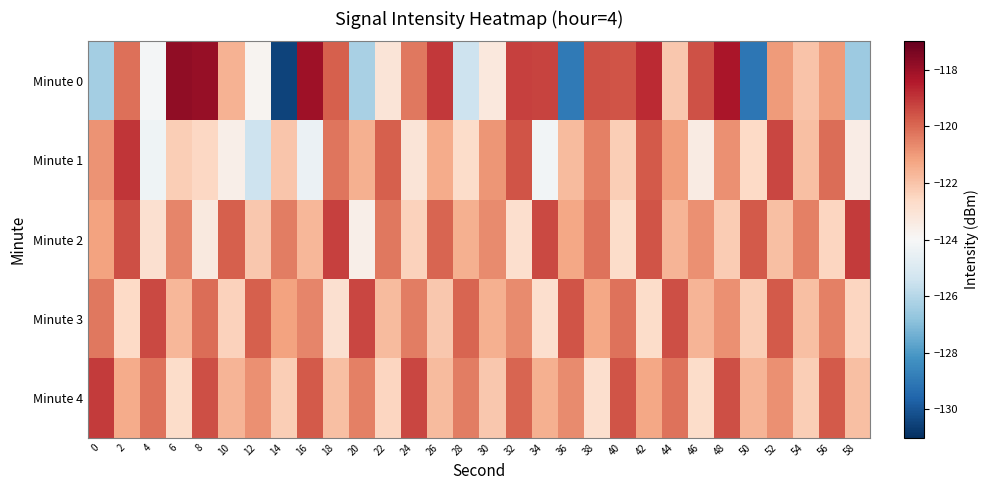

Which has a higher value, 48 or 36?

48